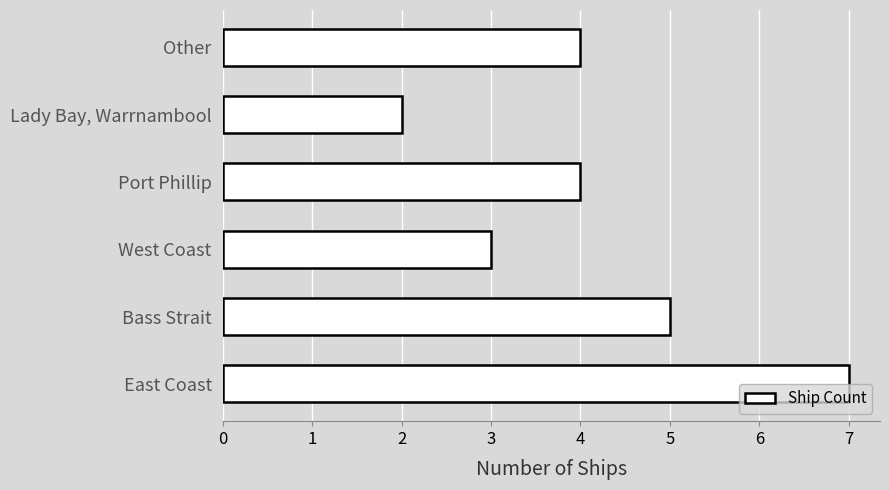

At which category does the chart reach its peak across all series?

East Coast